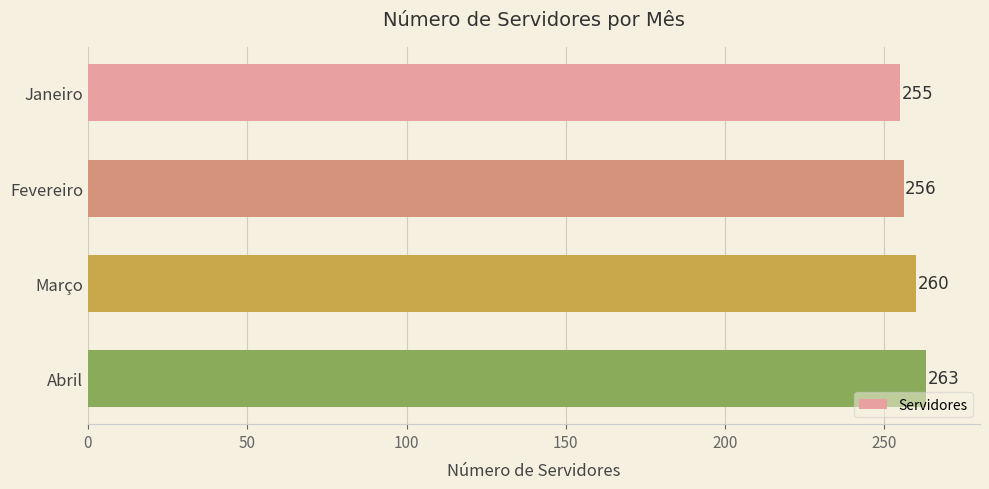

What is the label of the 1st bar from the bottom?

Abril